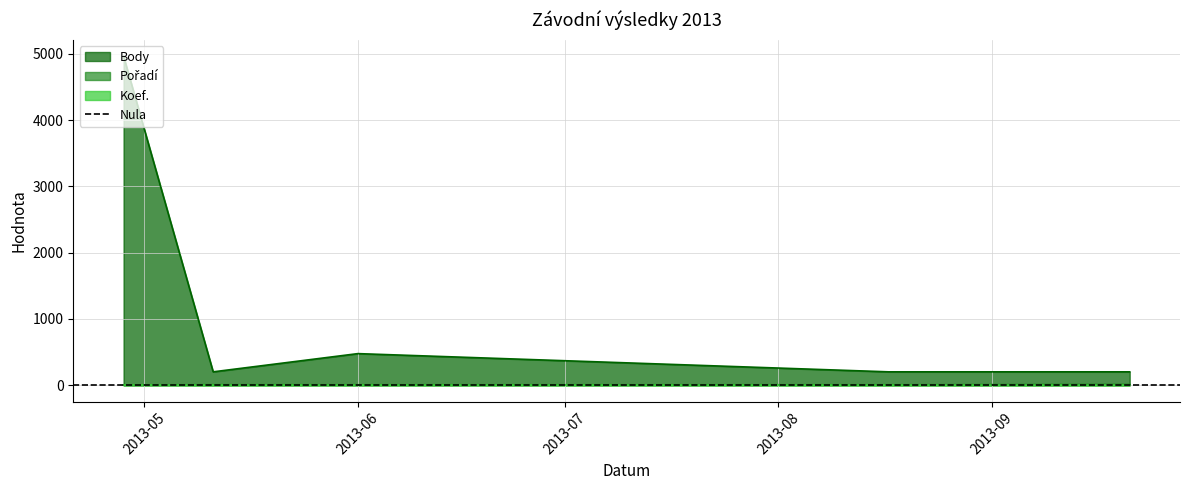

True or false: Body and Pořadí intersect in this chart.

False